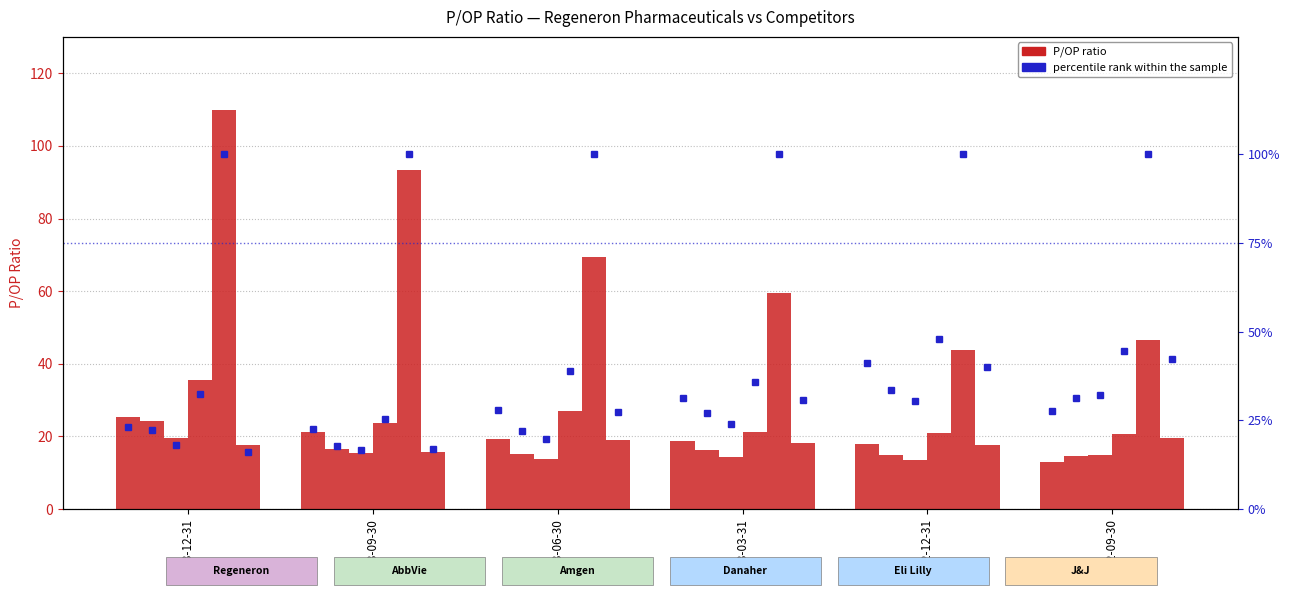

How many bars are there in total?

36